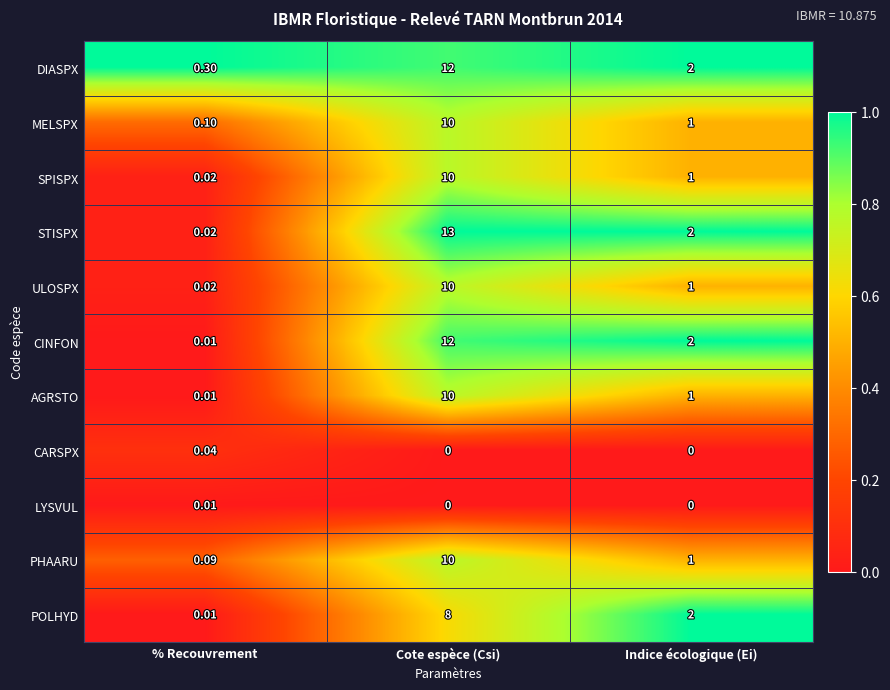

At how many categories does at least one series exceed 0?

3